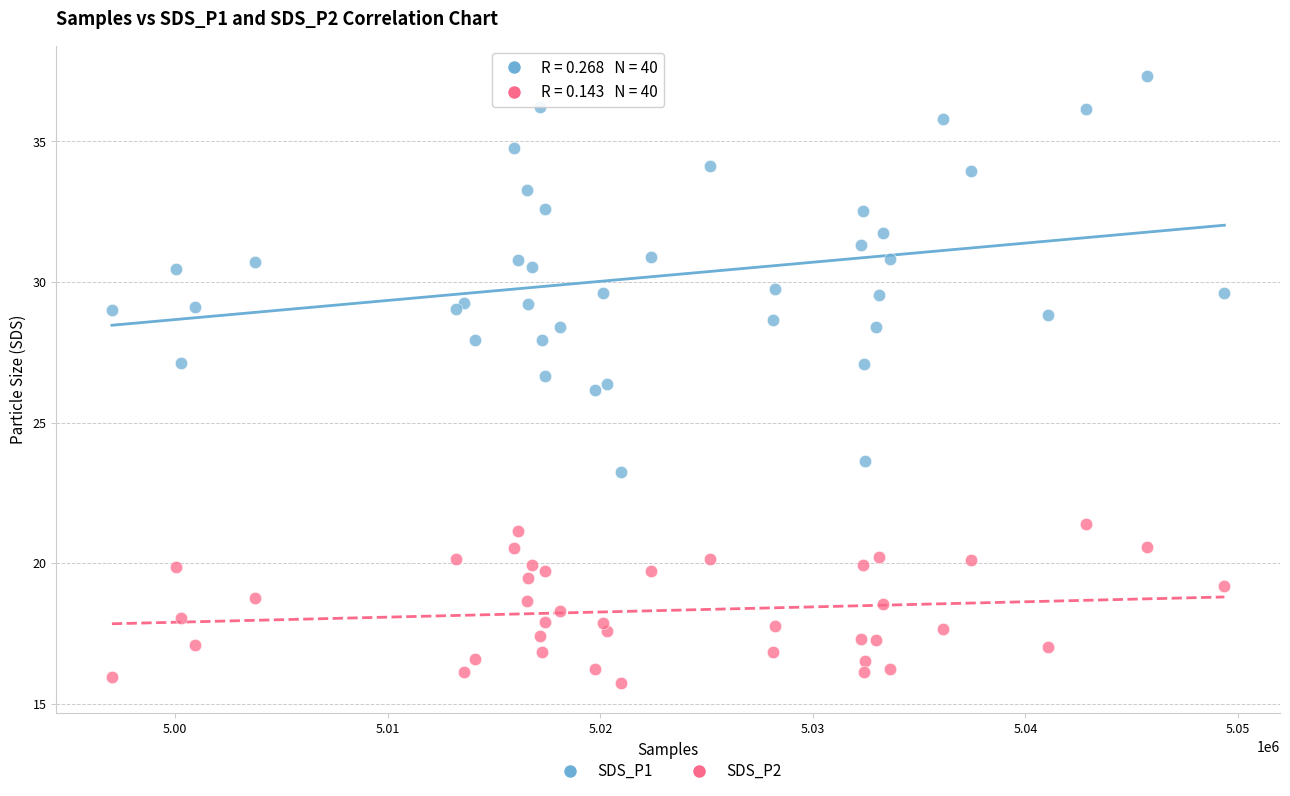

Which series has the widest spread of Y values?

SDS_P1